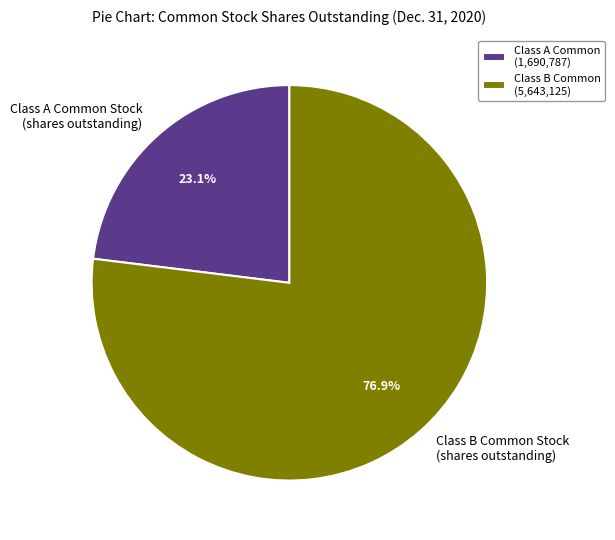

How many segments does this pie chart have?

2